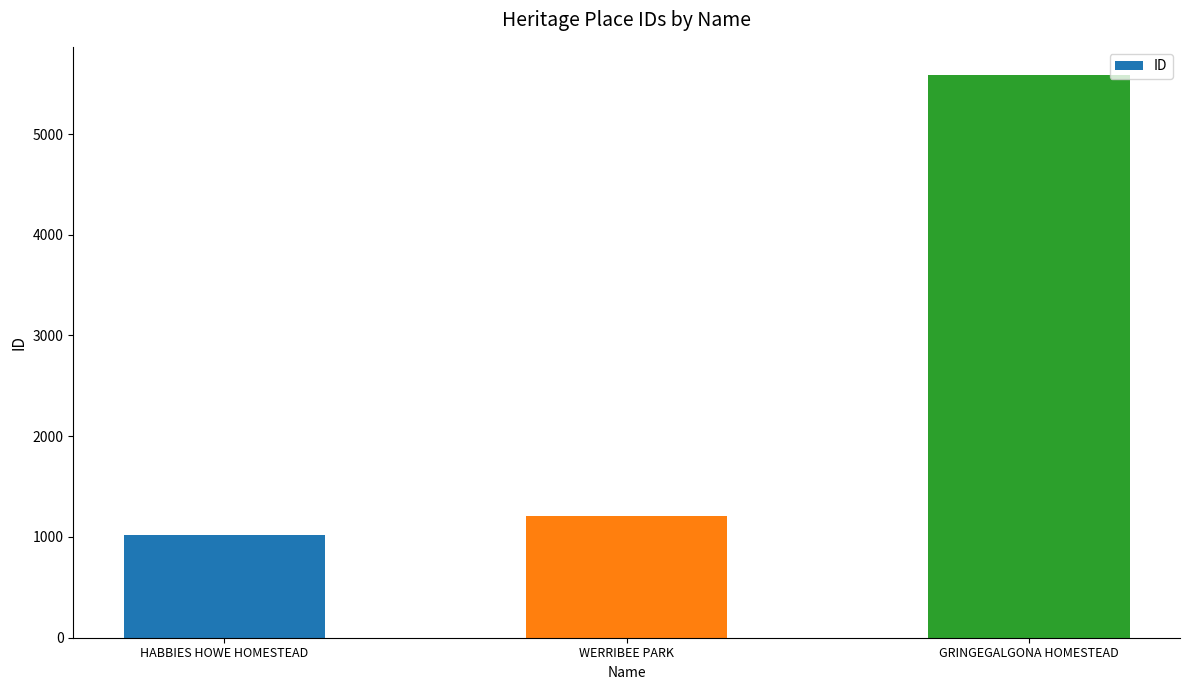

What is the difference between the values at HABBIES HOWE HOMESTEAD and WERRIBEE PARK?

188